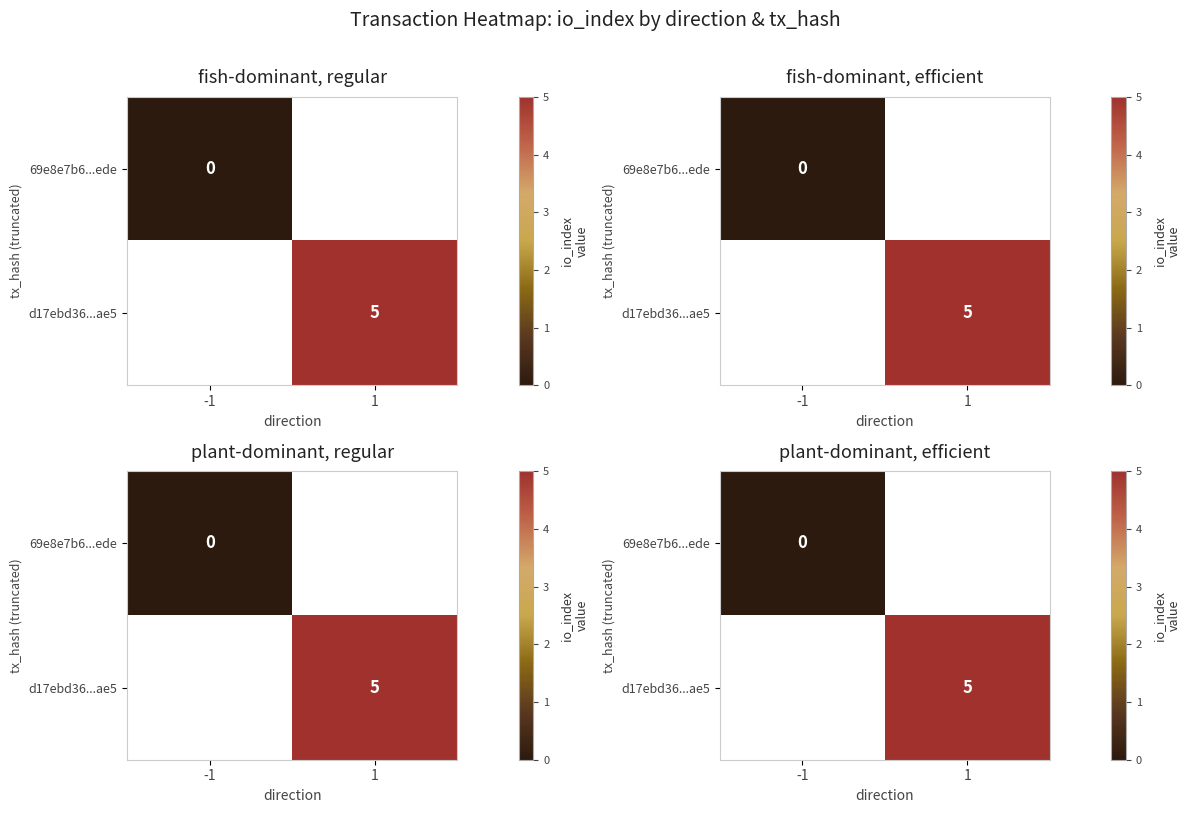

The value of 69e8e7b6...ede at -1 is 0.0. True or false?

True